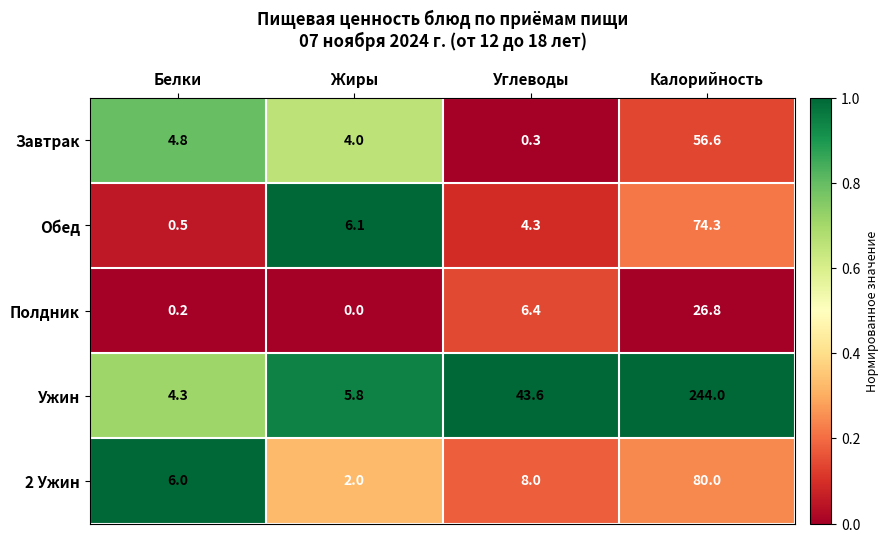

Count the number of categories in the chart.

4